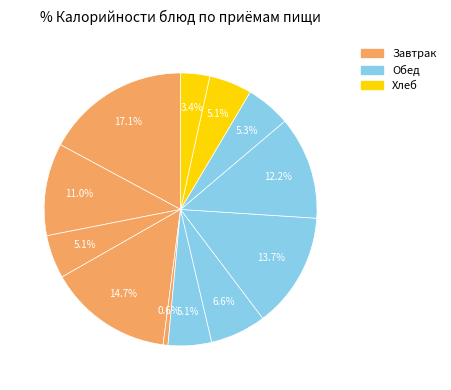

How many slices are in this pie chart?

12